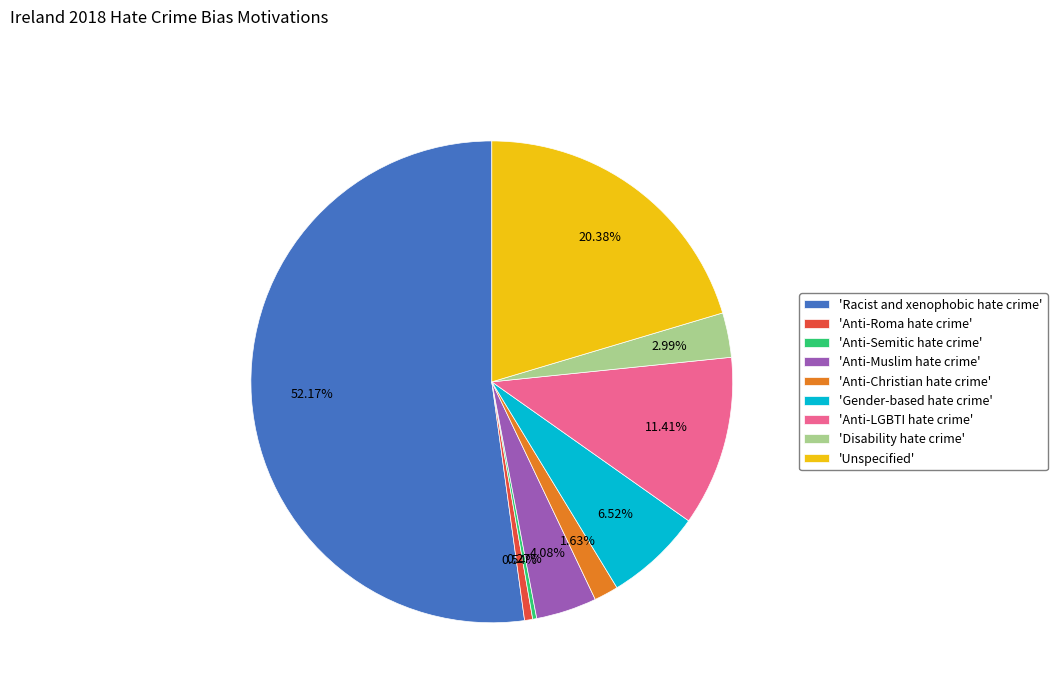

Which has a higher value, 'Anti-Christian hate crime' or 'Anti-Roma hate crime'?

'Anti-Christian hate crime'